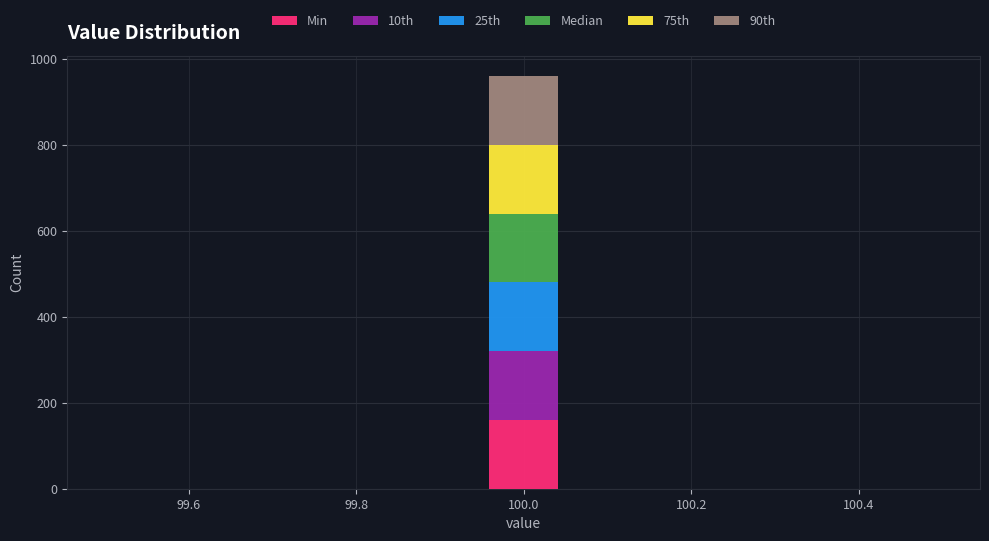

What is the total height of the stacked bar covering 99.96 to 100.04 on the x-axis? Neither the bar edges nor the heights are printed on the chart, so give them approximately, as read against the axes.

960